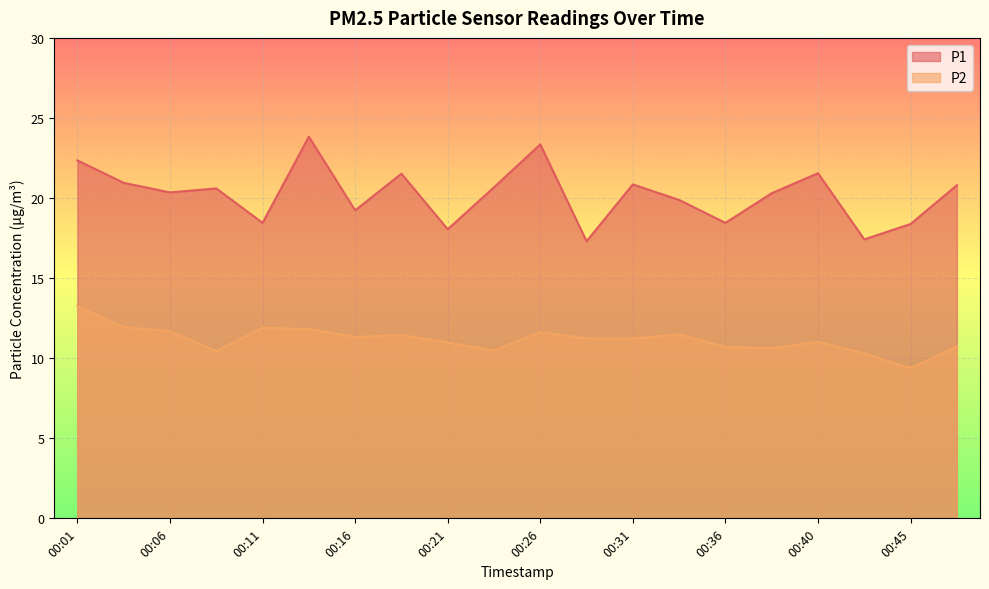

List the series in order of their peak value, highest first.

P1, P2